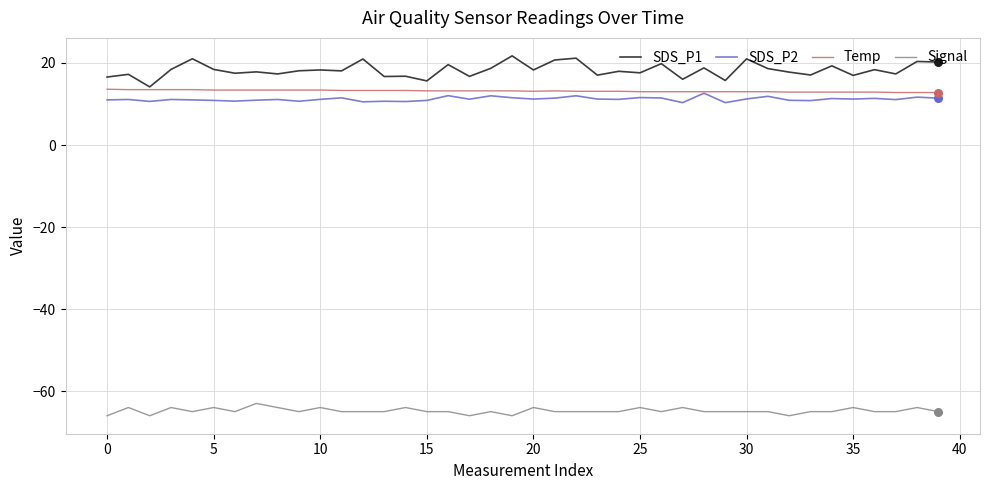

What are all the series names shown in the legend?

SDS_P1, SDS_P2, Temp, Signal